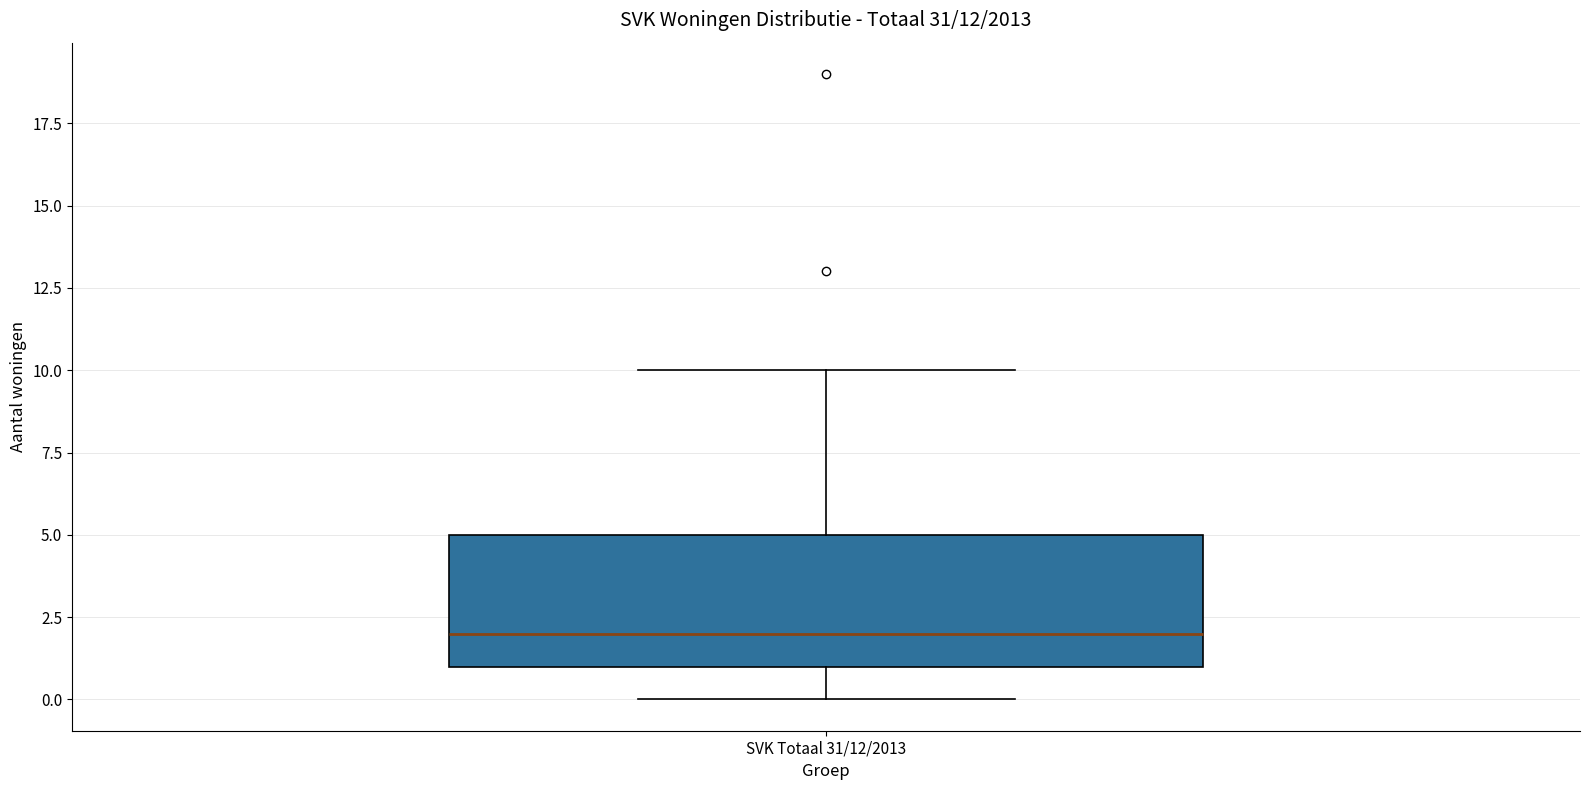

Transcribe this box plot: give where the median line is, the range the box spans, and where the two whiskers end, as read against the y-axis. The values are not printed on the chart, so give them approximately, as read against the axis.

median 2, box 1 to 5, whiskers 0 to 10